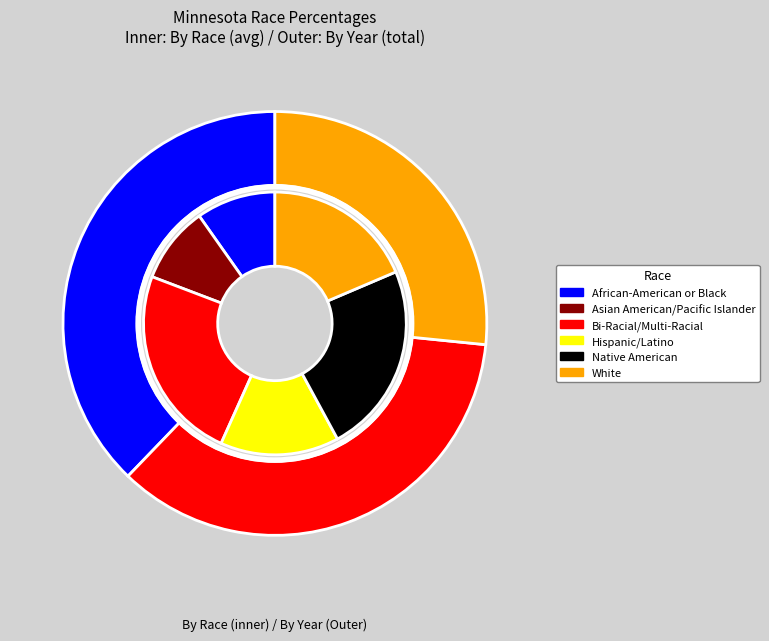

True or false: 2015 accounts for 14% of the total.

False